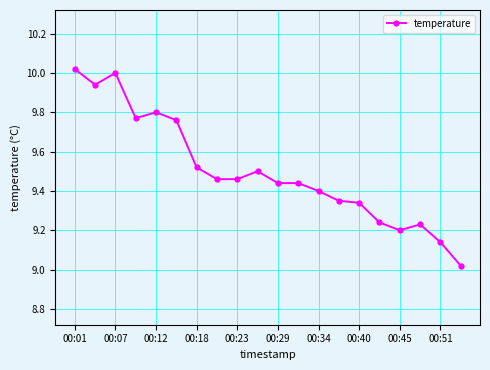

What is the difference between the maximum and minimum values?

1.0